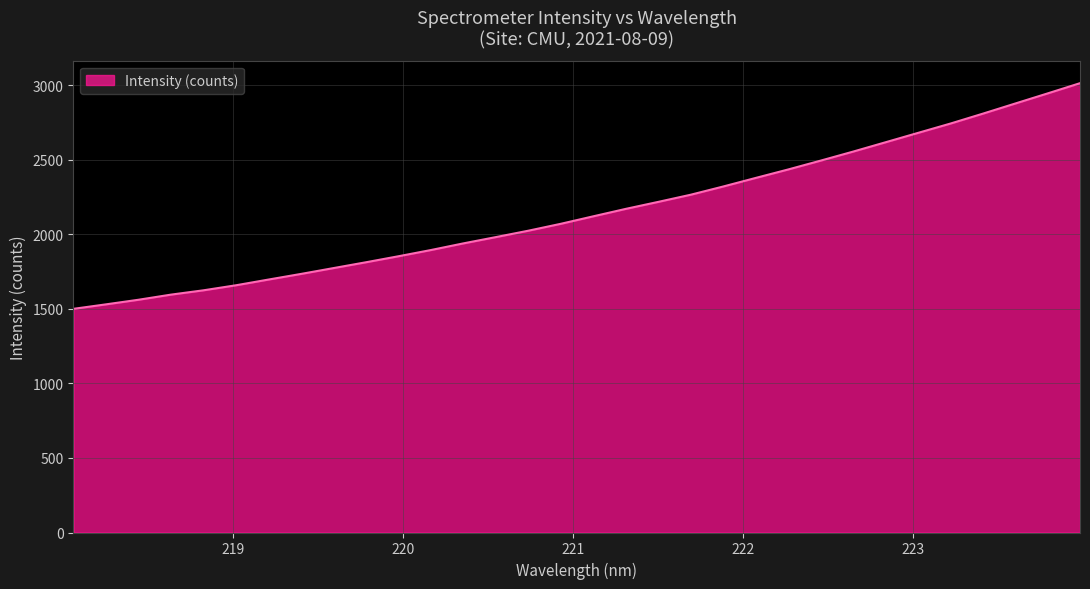

What is the minimum value shown in the chart?

1500.0